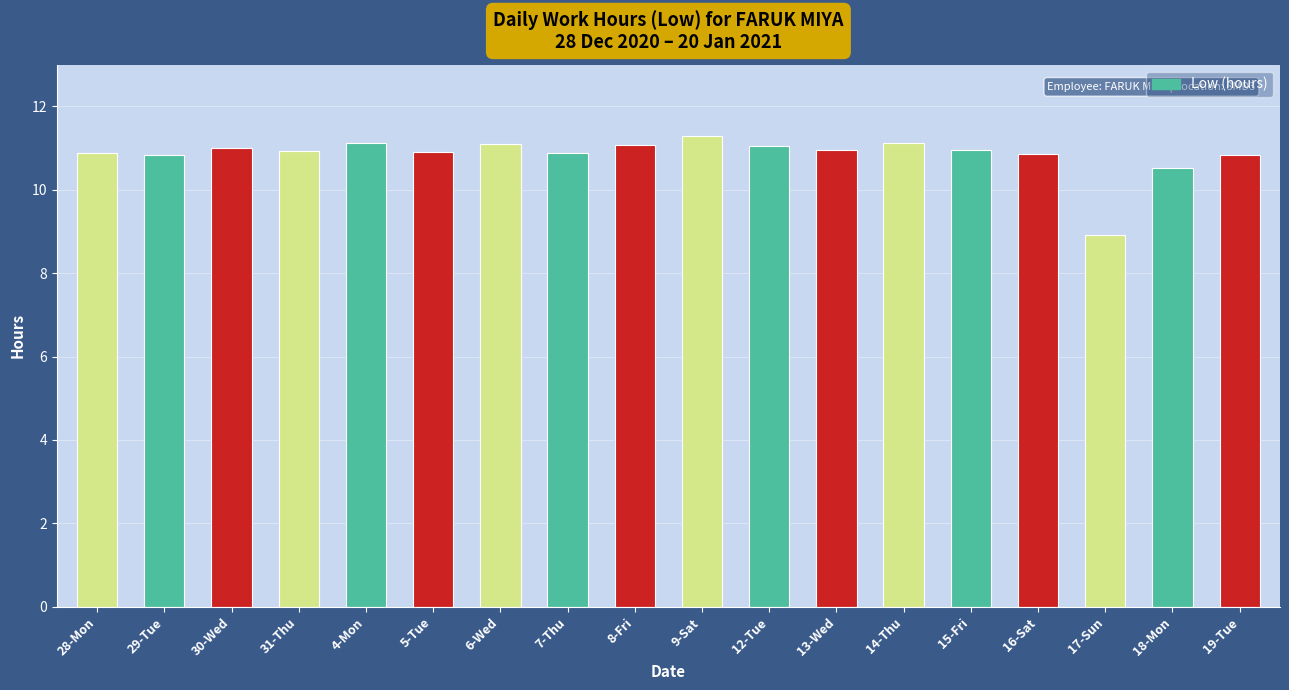

What is the change in value from 4-Mon to 18-Mon?

-0.6